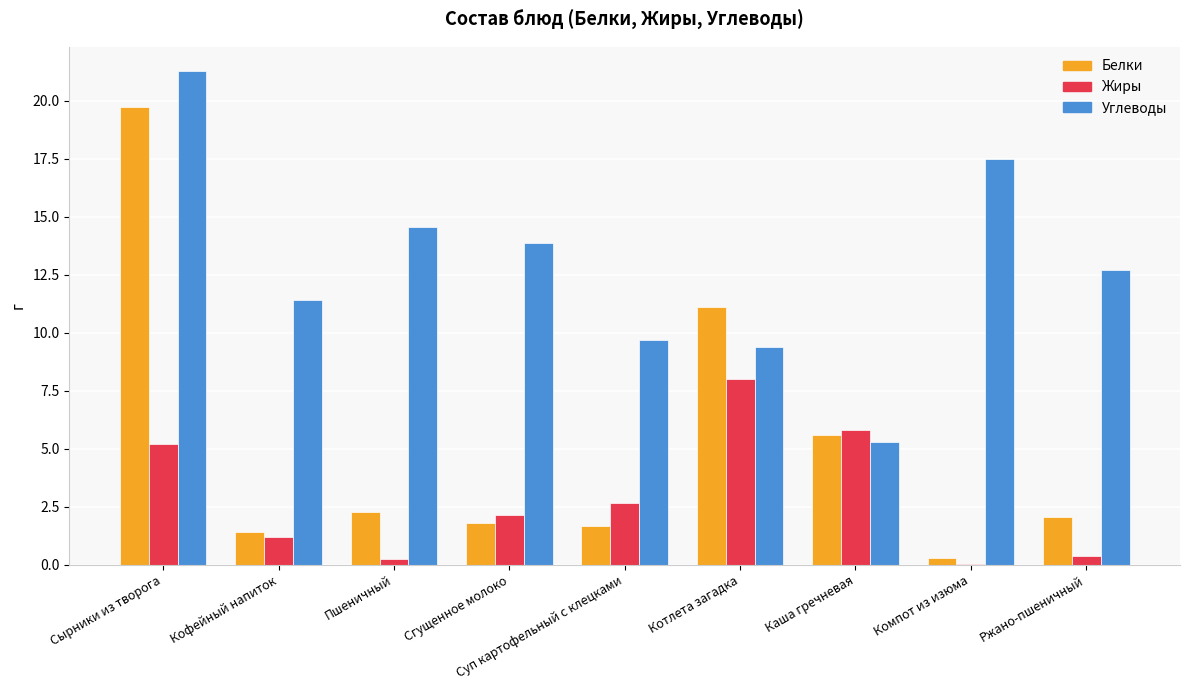

Is it true that Углеводы equals 5.9 at Пшеничный?

False